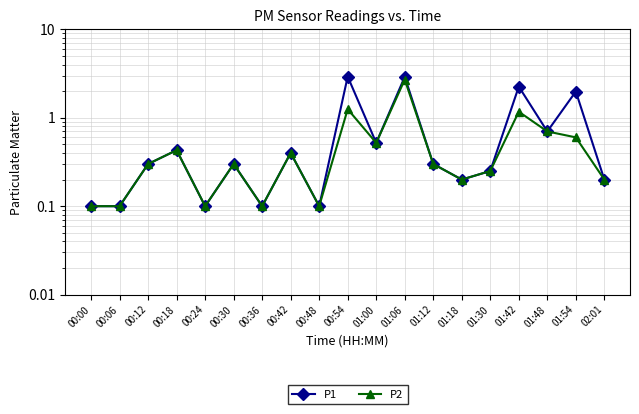

Is it true that P2 equals 1.3 at 01:06?

False